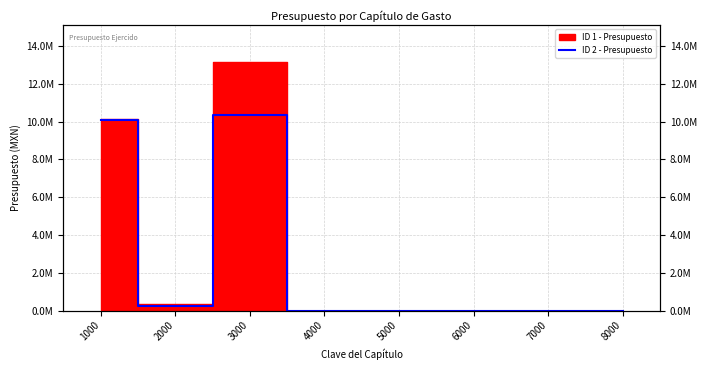

What is the sum of all values?

20667927